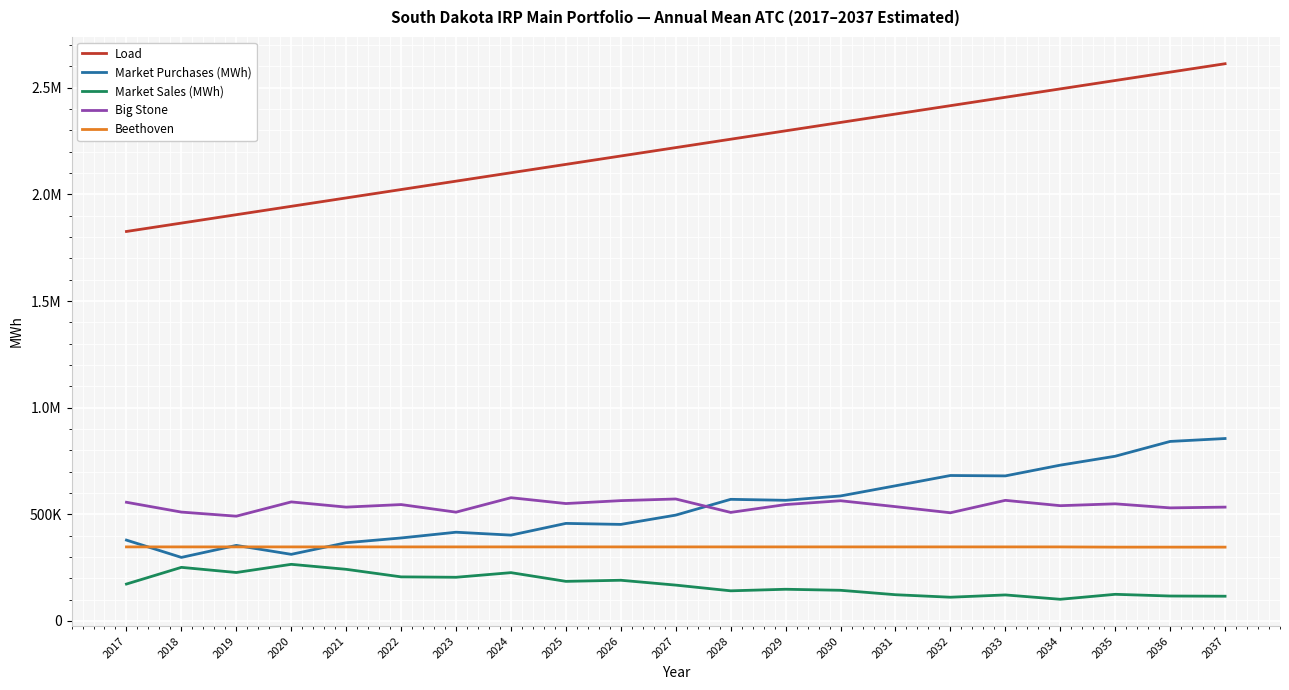

Does the chart display data point markers on the line(s)?

No